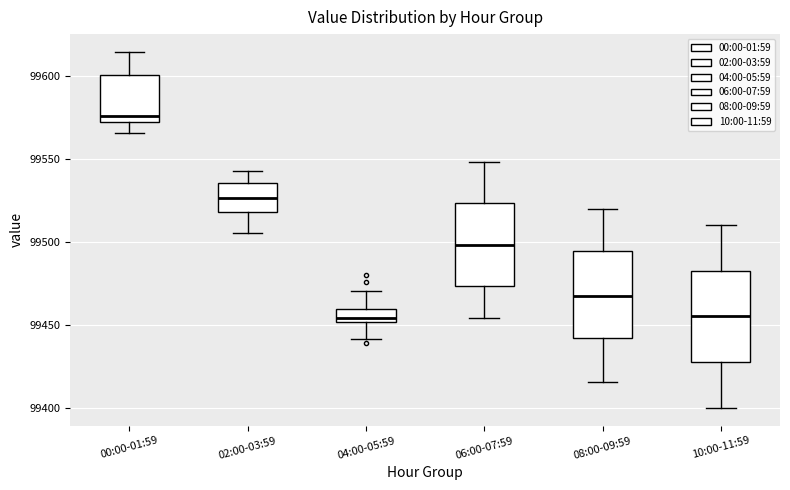

Reading left to right, transcribe this box plot: for each box, give where its median line is, the range the box spans, and where its two whiskers end, as read against the y-axis. The values are not printed on the chart, so give them approximately, as read against the axis.

00:00-01:59: median 99575, box 99570 to 99600, whiskers 99565 to 99615
02:00-03:59: median 99525, box 99520 to 99535, whiskers 99505 to 99545
04:00-05:59: median 99455, box 99450 to 99460, whiskers 99440 to 99470
06:00-07:59: median 99500, box 99475 to 99525, whiskers 99455 to 99550
08:00-09:59: median 99470, box 99440 to 99495, whiskers 99415 to 99520
10:00-11:59: median 99455, box 99430 to 99485, whiskers 99400 to 99510